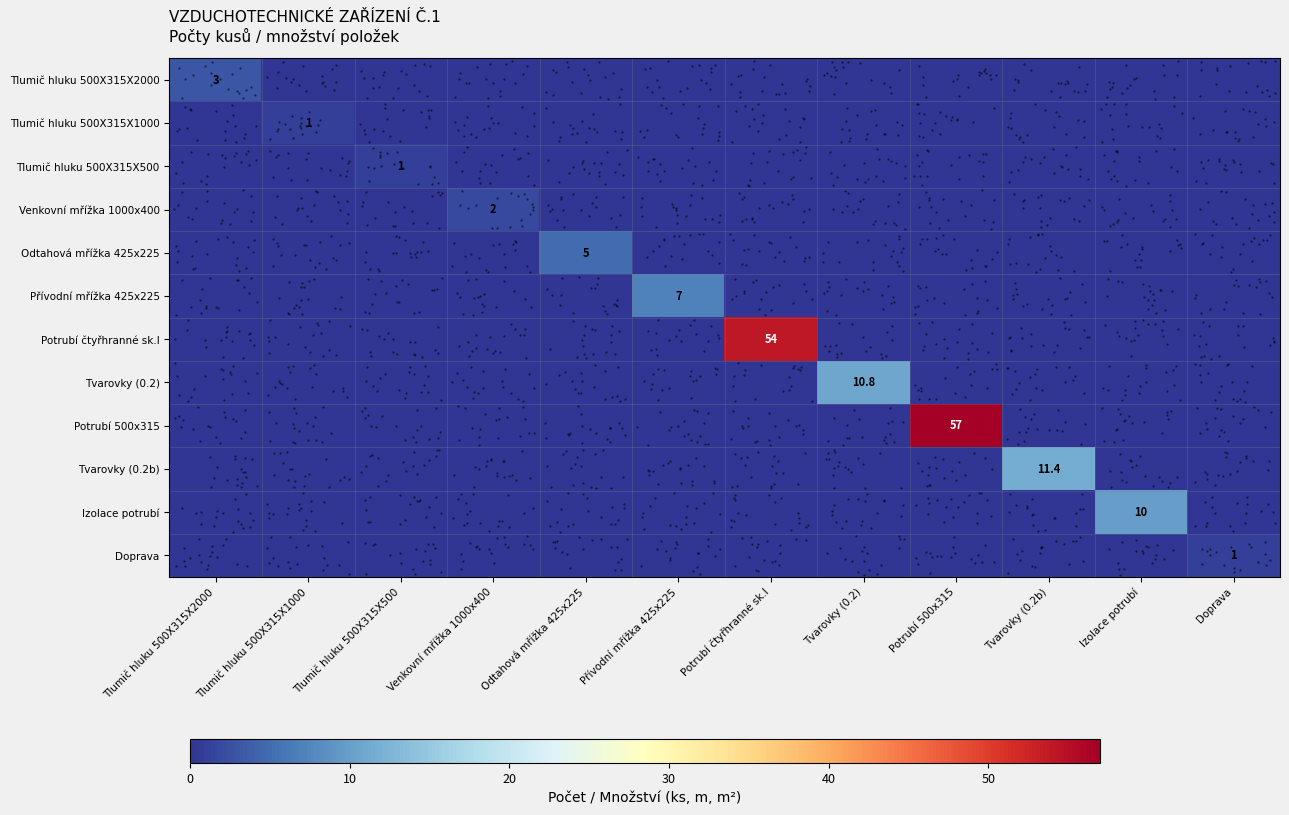

How many positive values does the Odtahová mřížka 425x225 series have?

1